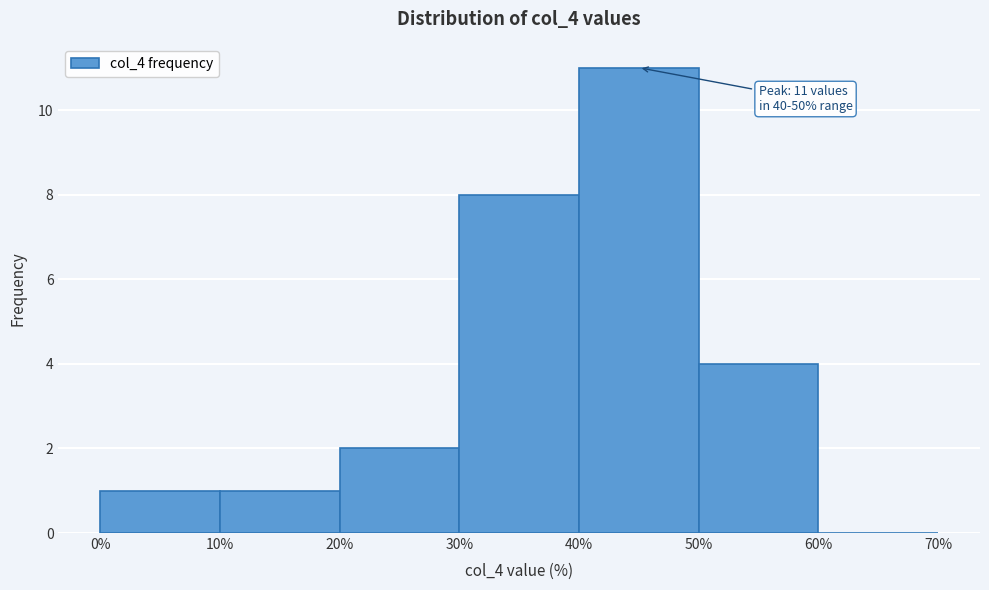

Over which range of the x-axis is the bar tallest?

40% to 50%